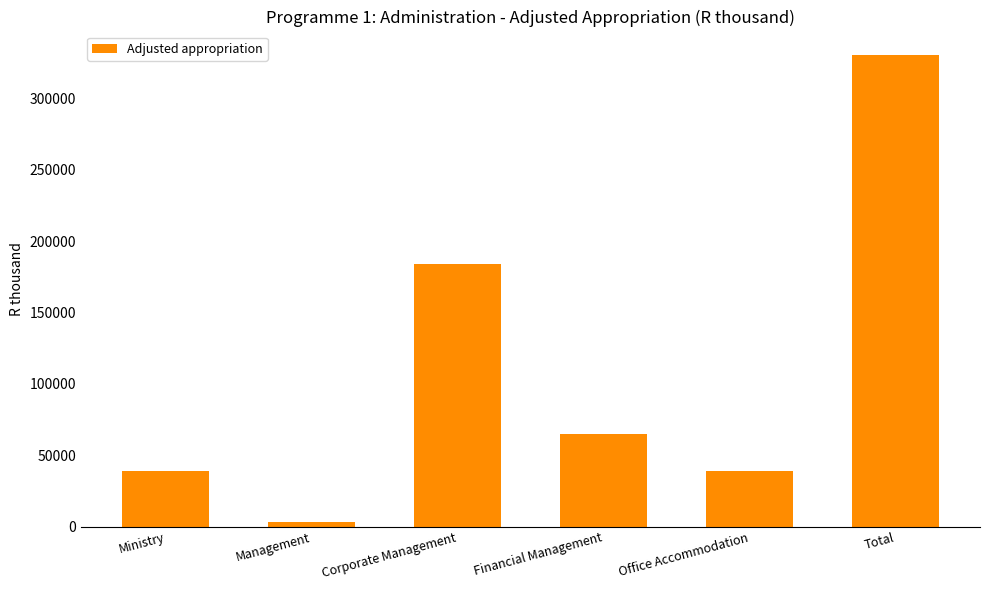

What position from the right is Financial Management?

3